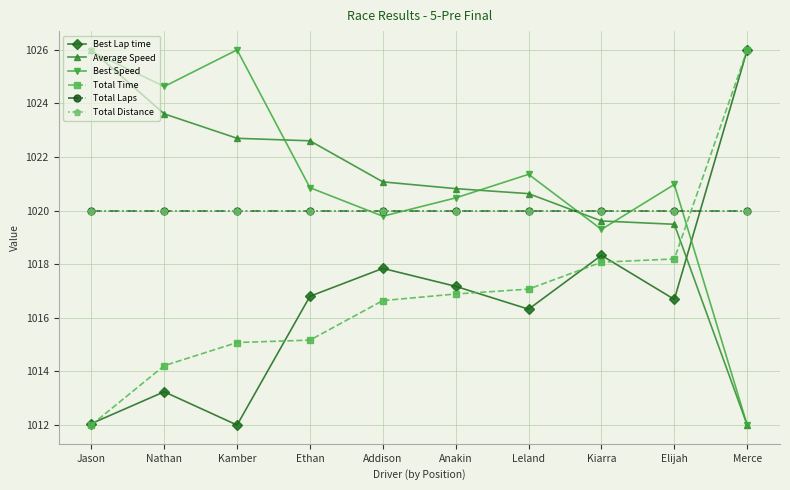

What is the value of the Average Speed point at the 5th from the left?

1021.1